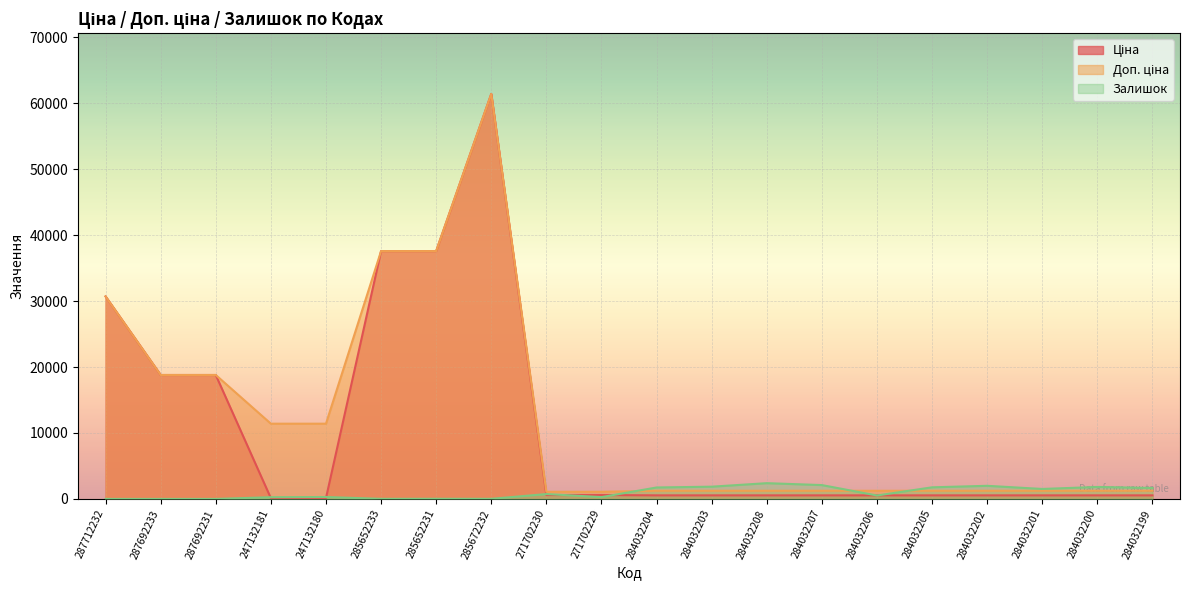

What is the difference between the maximum and minimum values in the Доп. ціна series?

60352.6